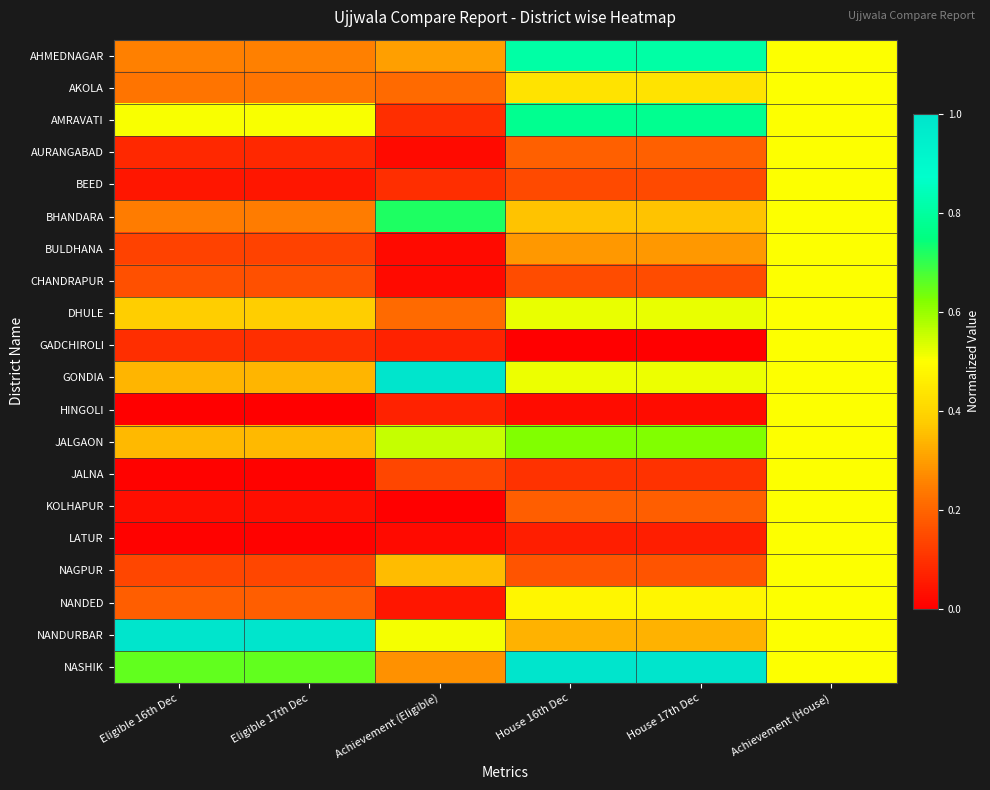

At which category is the sum across all series the highest?

Achievement (House)